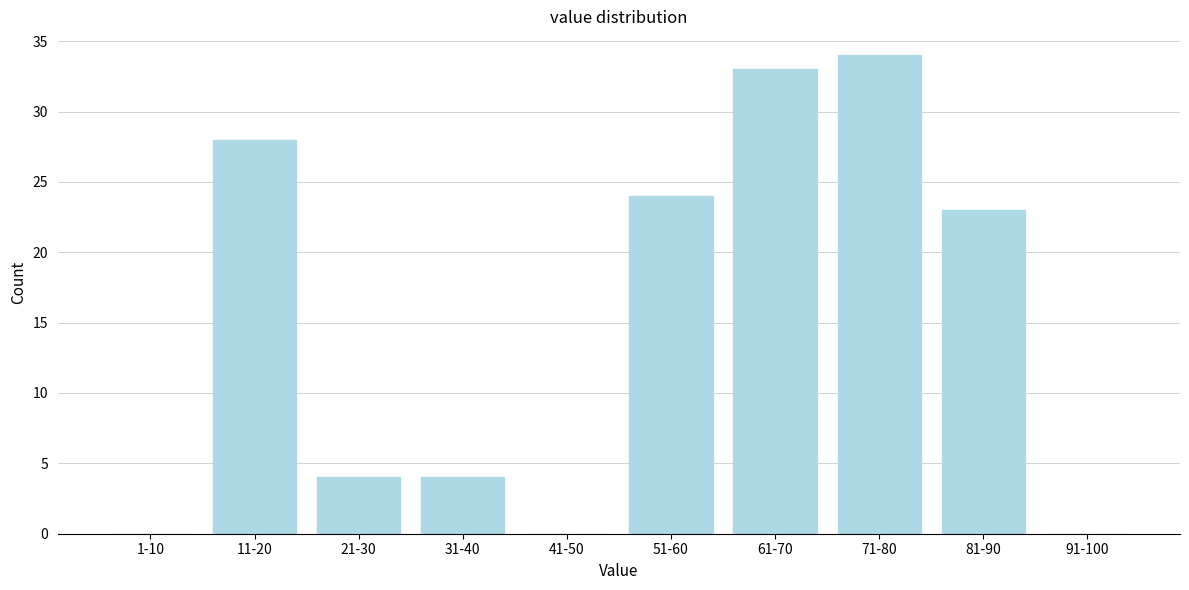

Reading left to right, transcribe all the data shown in this chart.

1-10=0	11-20=28	21-30=4	31-40=4	41-50=0	51-60=24	61-70=33	71-80=34	81-90=23	91-100=0